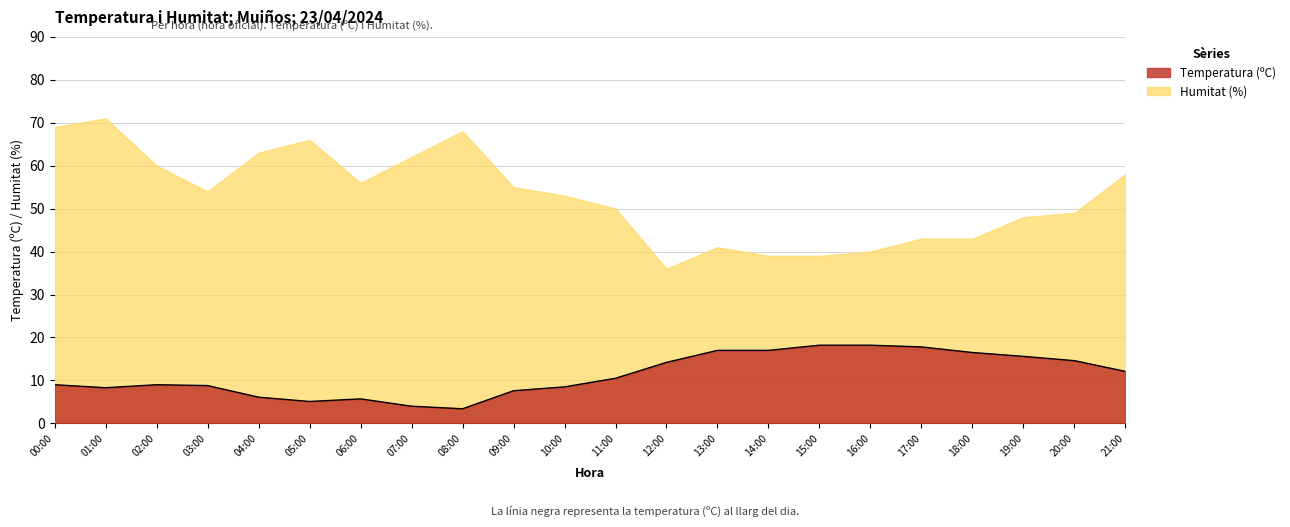

What is the label of the 1st point from the right?

21:00